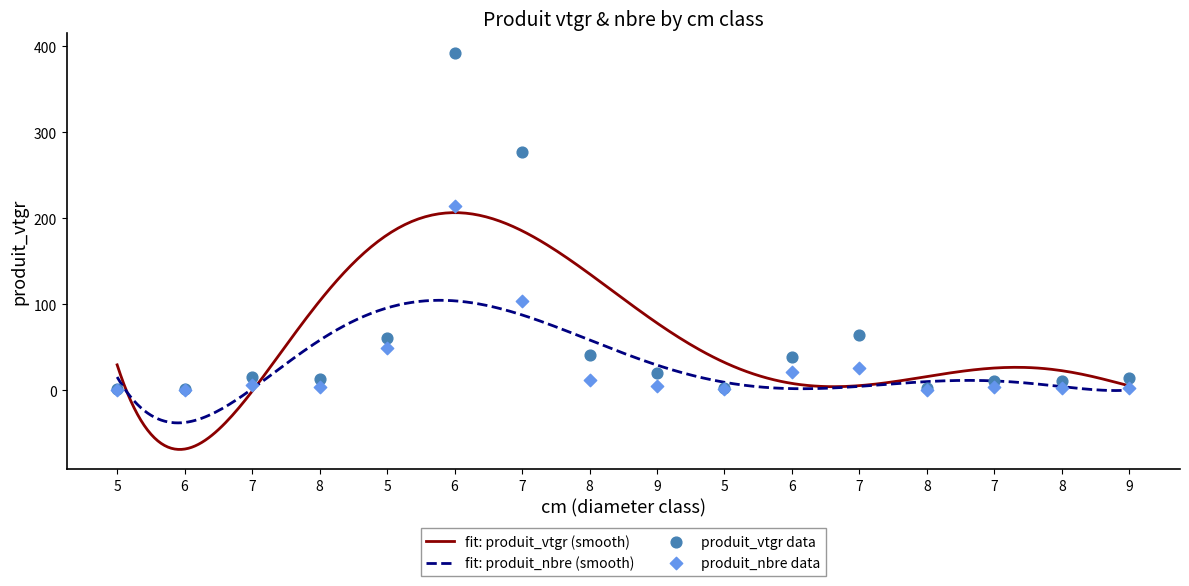

At which category is the sum across all series the highest?

6